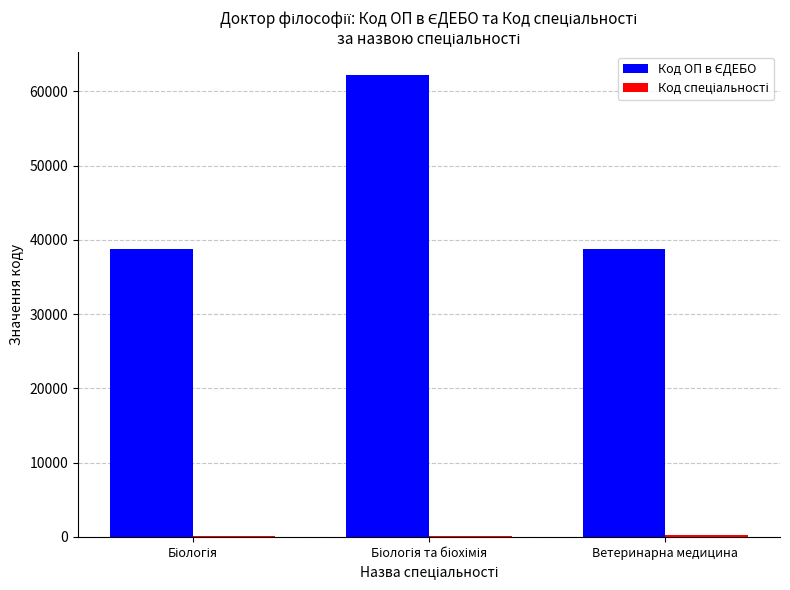

What is the maximum value shown in the chart?

62213